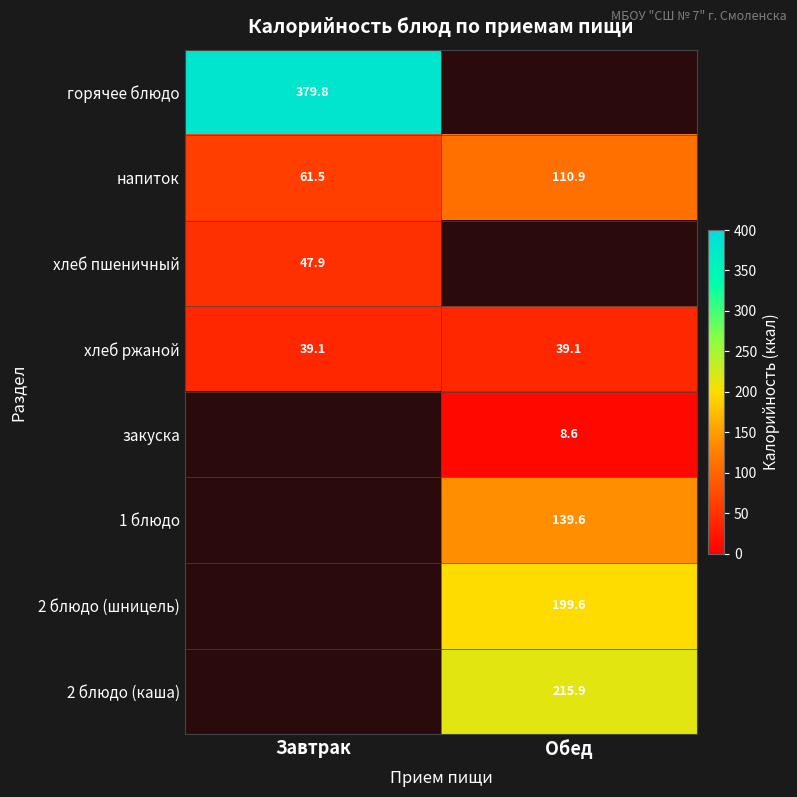

Is it true that горячее блюдо equals 379.8 at Завтрак?

True